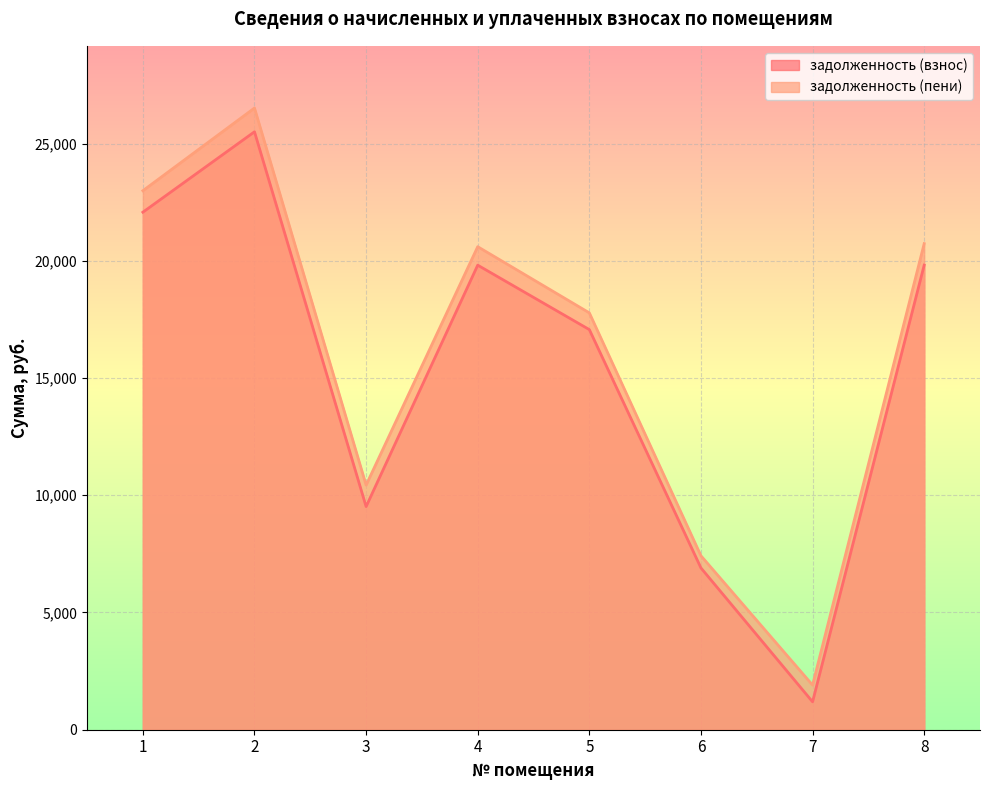

Does the chart display data point markers on the line(s)?

No